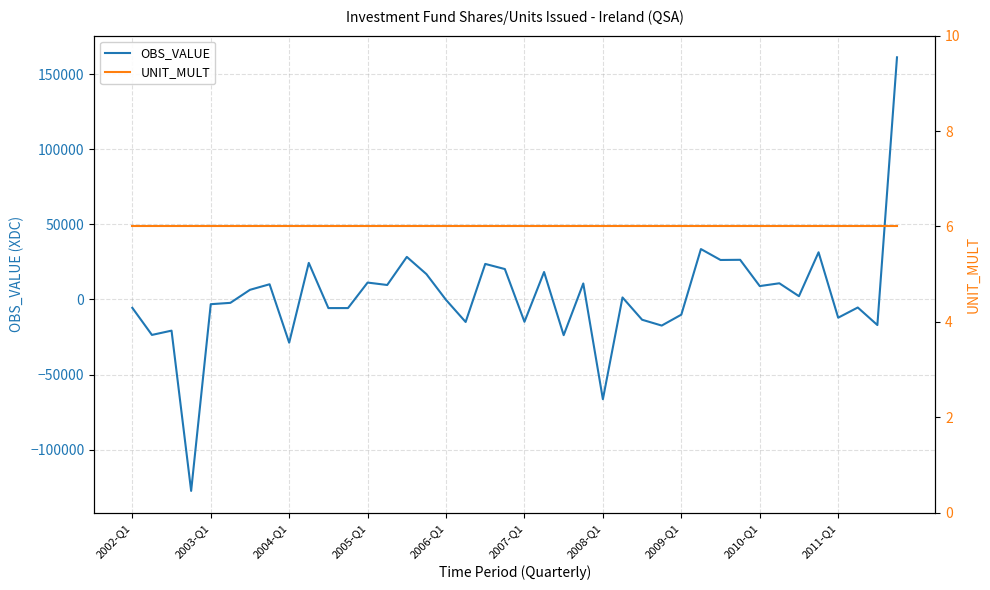

What is the minimum value for OBS_VALUE?

-127467